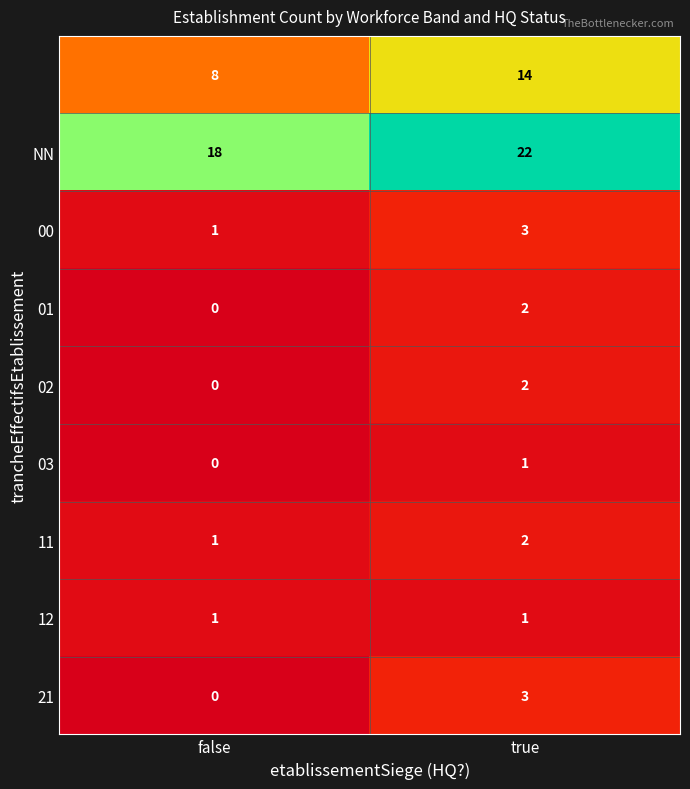

What is the total value across all series at false?

29